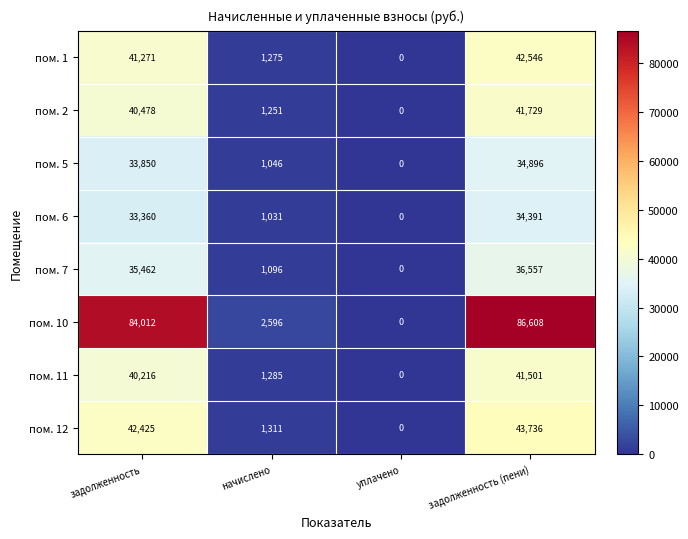

List the series in order of their peak value, highest first.

пом. 10, пом. 12, пом. 1, пом. 2, пом. 11, пом. 7, пом. 5, пом. 6